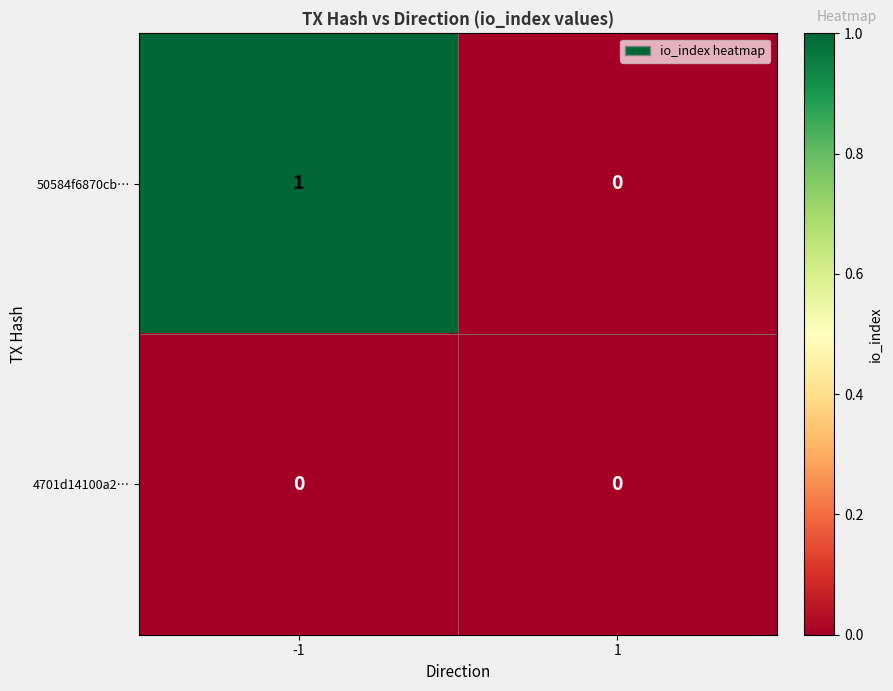

Reading left to right, extract all data points from this chart.

50584f6870cb…: 1	0
4701d14100a2…: 0	0